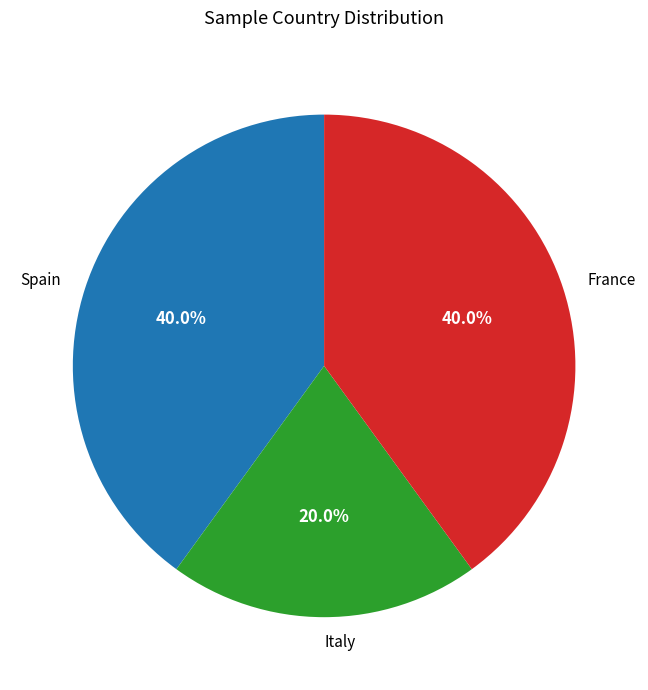

Approximately how many times larger is the value at Spain compared to France?

1.0